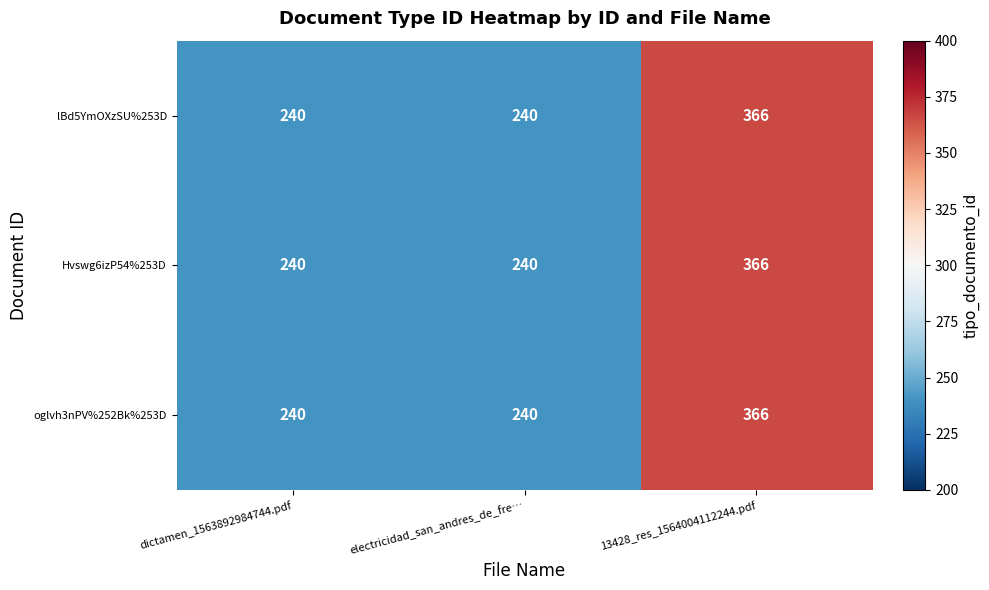

What is the average value of the lBd5YmOXzSU%253D series?

282